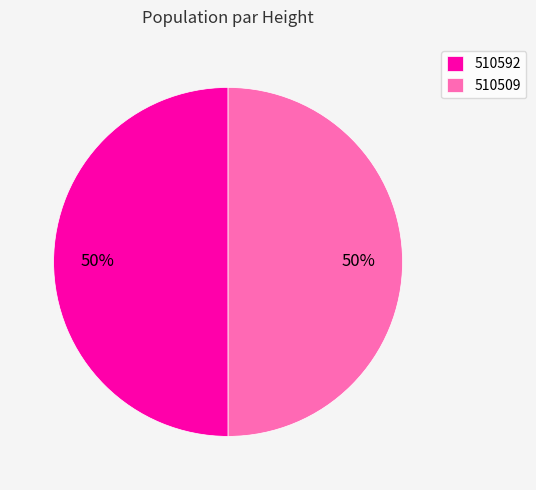

Count the number of slices in the pie.

2